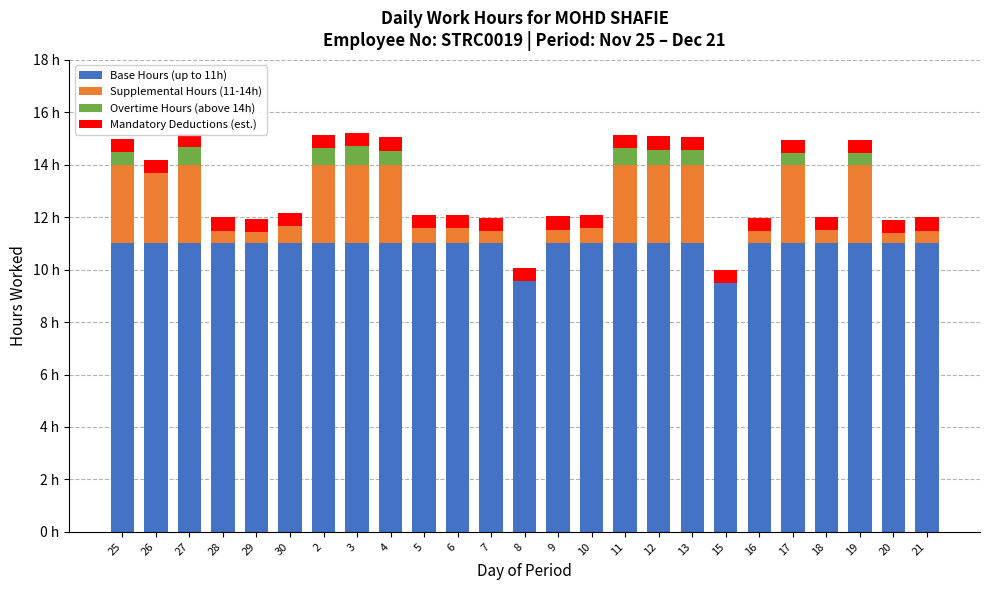

Rank the series by their maximum value, from highest to lowest.

Base Hours (up to 11h), Supplemental Hours (11-14h), Overtime Hours (above 14h), Mandatory Deductions (est.)